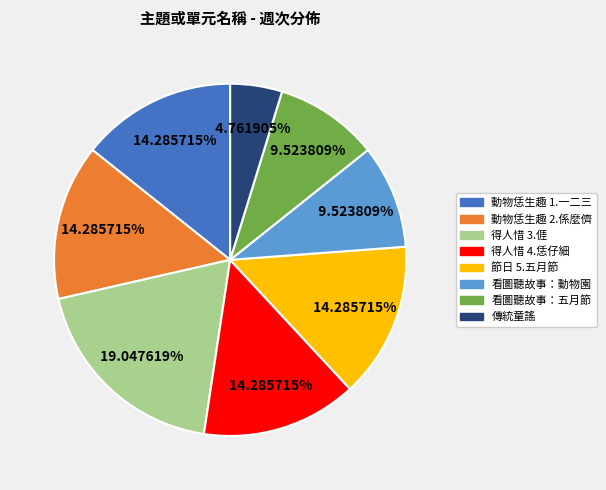

Does any single category account for the majority?

No